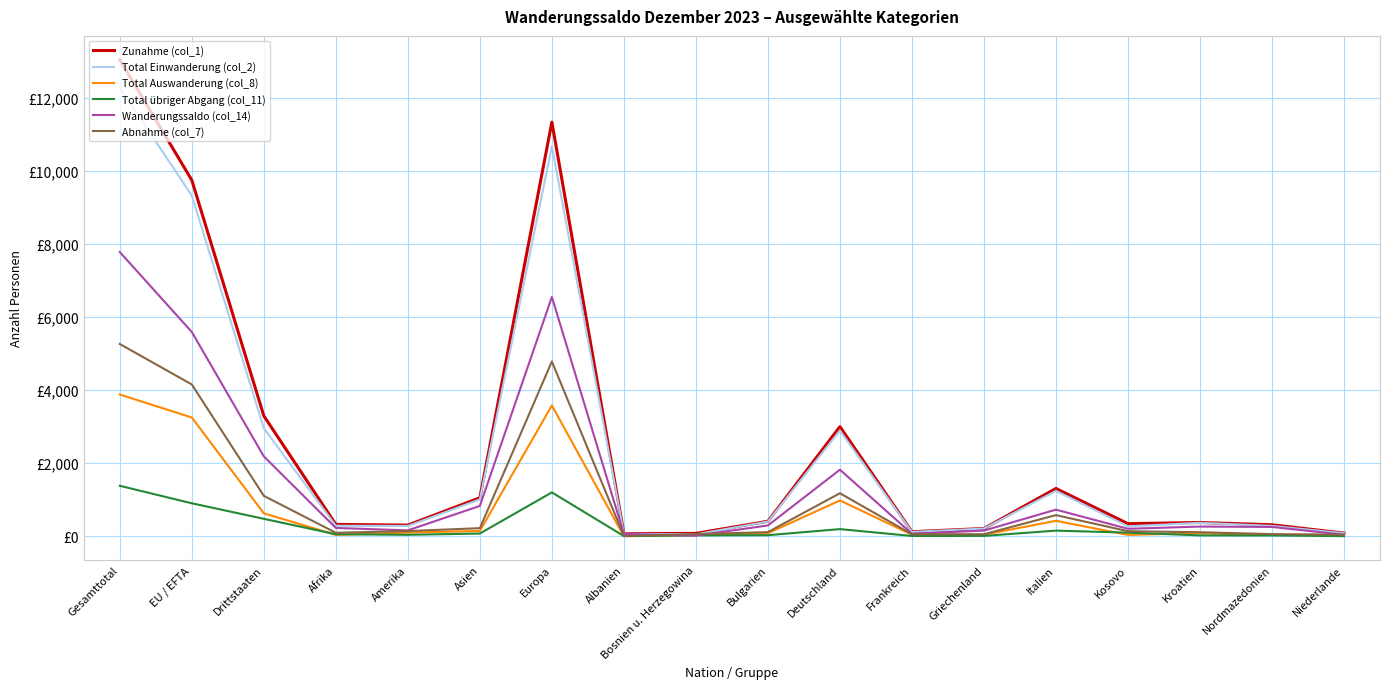

At which label does Total Auswanderung (col_8) reach its peak?

Gesamttotal